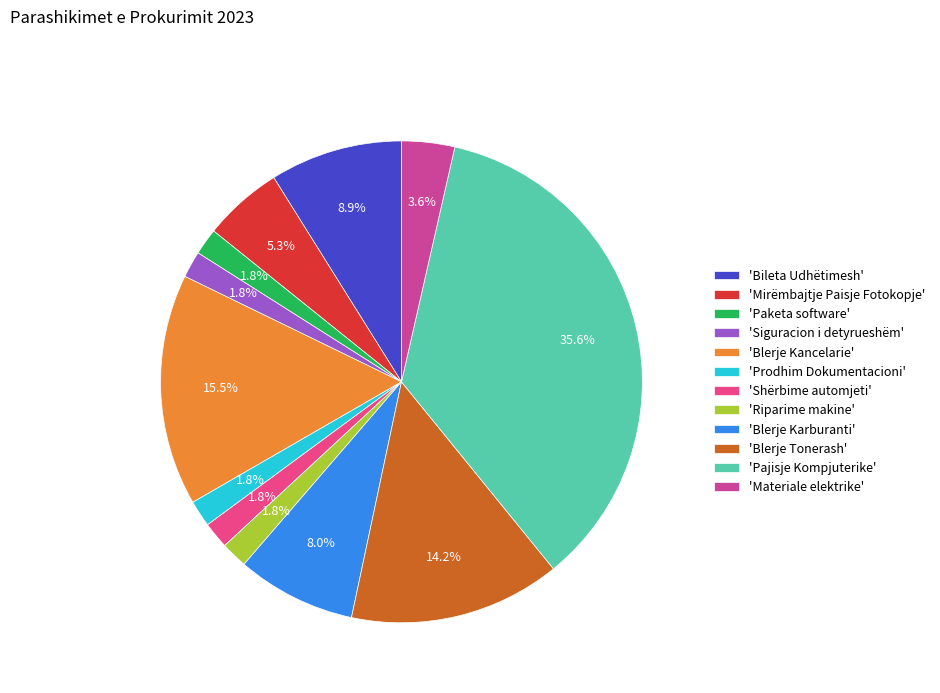

Count the number of slices in the pie.

12